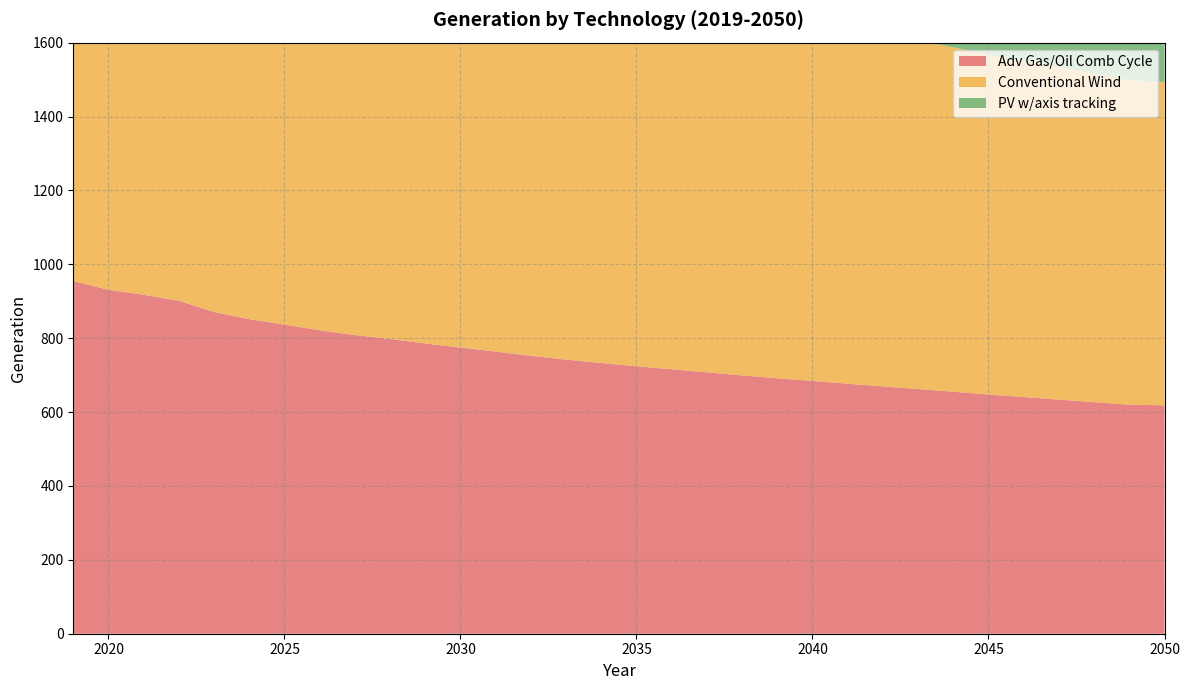

Reading right to left, extract all data points from this chart.

Adv Gas/Oil Comb Cycle: 618.3	619.9	626.8	633.7	640.6	647.5	655.1	662.3	669.6	676.8	684.4	691.4	699.2	707.5	715.8	723.9	732.7	741.9	752.3	763.6	774.6	785.7	797.6	808.5	821.3	836.8	851.4	870.8	901.2	917.4	931.2	954.3
Conventional Wind: 875.4	878.4	889.0	899.6	910.1	920.6	932.3	943.4	954.5	965.5	977.1	988.0	999.9	1012.6	1025.3	1037.7	1051.2	1064.5	1077.1	1090.3	1104.0	1117.6	1131.5	1144.7	1156.6	1168.0	1178.0	1189.0	1198.0	1213.5	1230.6	1260.1
PV w/axis tracking: 608.3	614.6	626.2	637.8	649.6	661.3	674.0	686.3	698.7	711.1	724.1	736.5	749.8	763.8	777.8	791.7	806.6	821.3	835.6	850.5	866.0	884.1	903.3	923.1	944.3	967.4	986.2	1012.7	1061.1	1122.5	1195.2	1307.5